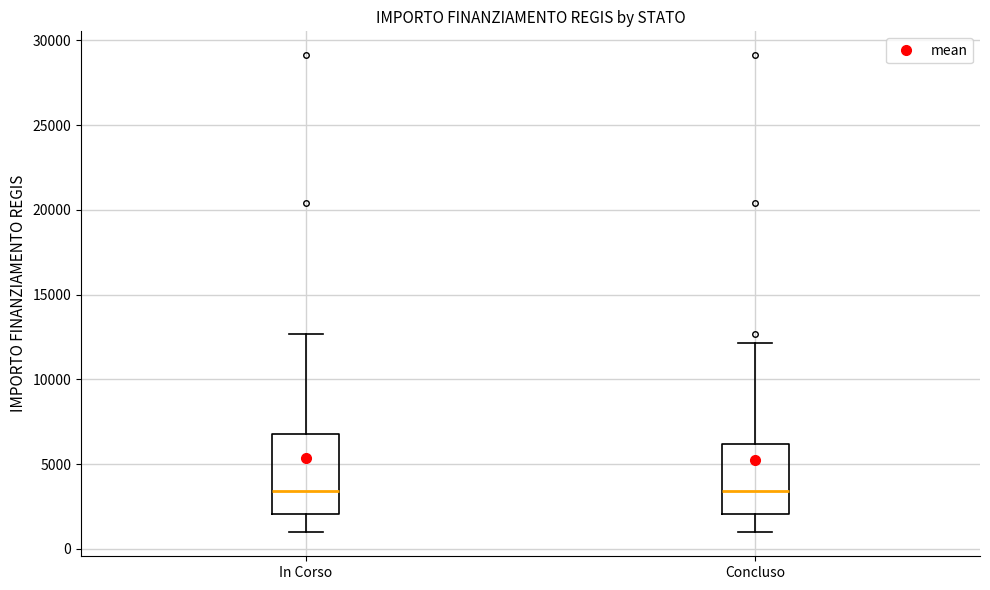

Reading left to right, read every box against the y-axis: the position of its median line, the range the box covers, and the ends of its whiskers. The values are not printed on the chart, so give them approximately, as read against the axis.

In Corso: median 3500, box 2000 to 7000, whiskers 1000 to 12500
Concluso: median 3500, box 2000 to 6000, whiskers 1000 to 12000